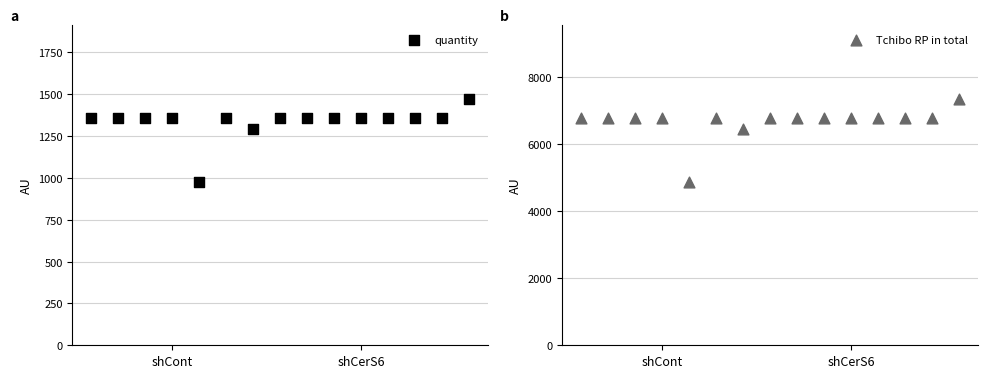

Which series has the largest Y range (max minus min)?

Tchibo RP in total